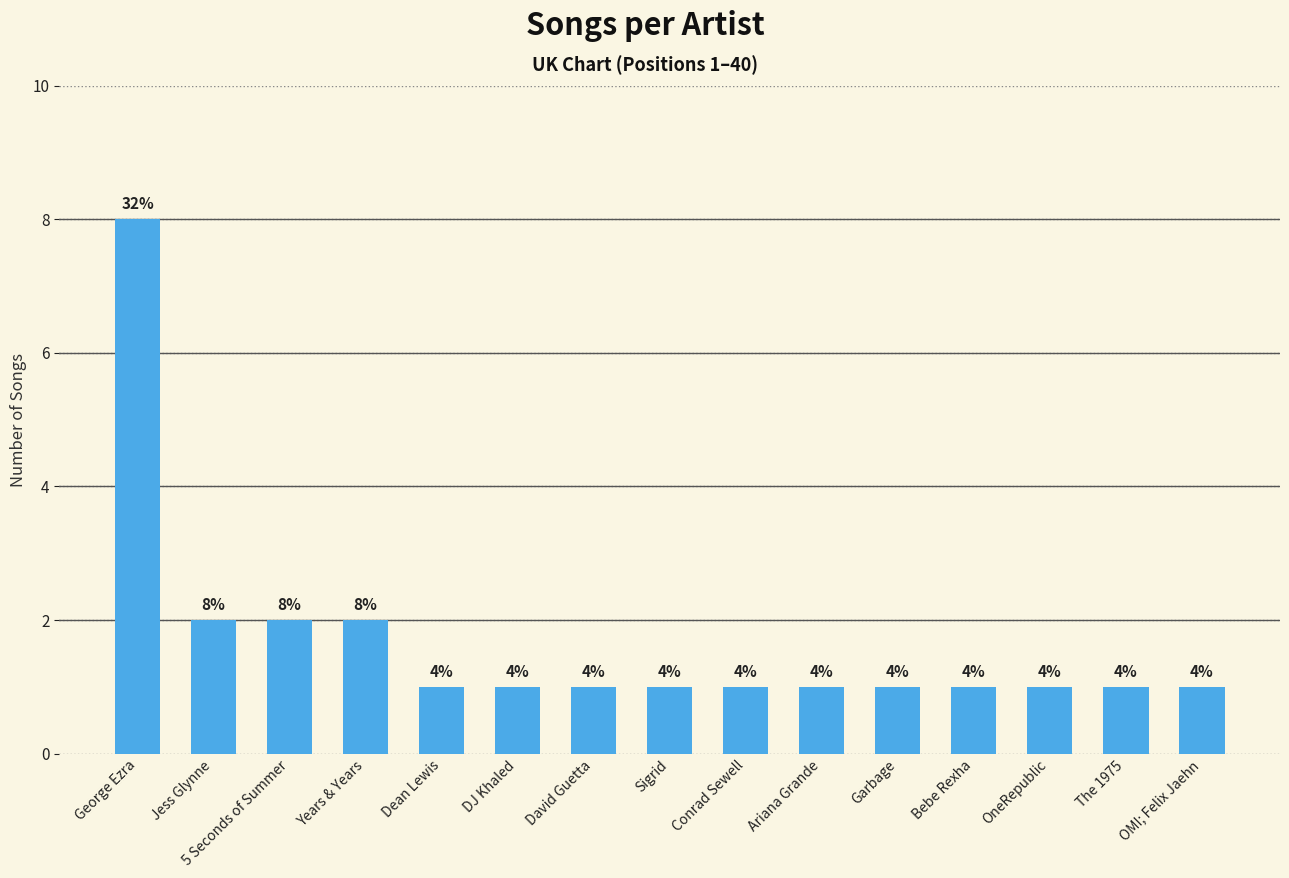

What position from the right is Garbage?

5